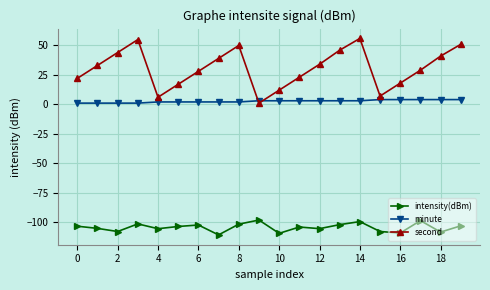

True or false: second and intensity(dBm) intersect in this chart.

False